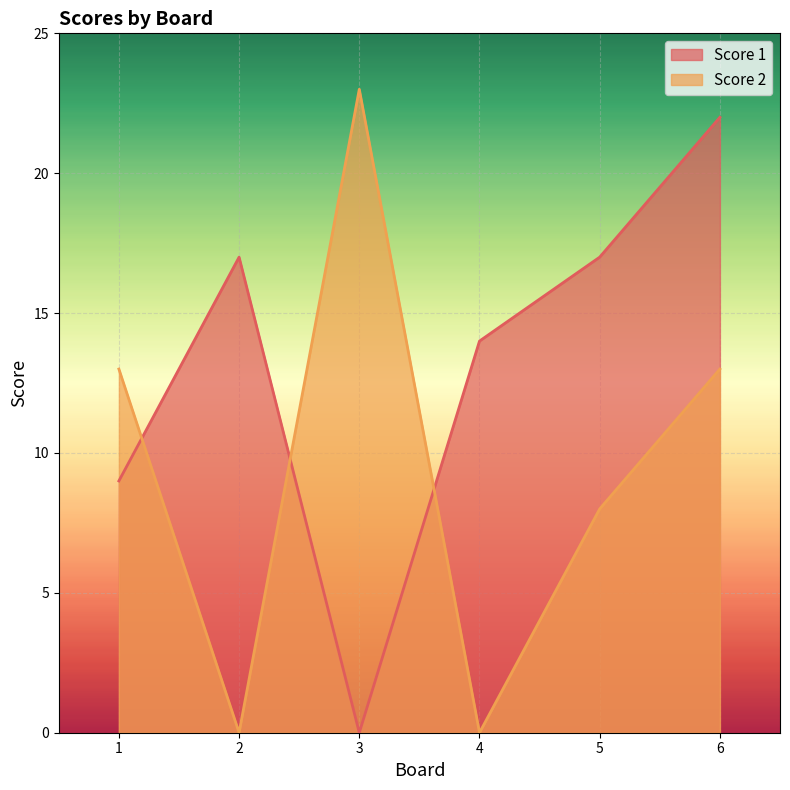

At which category does the chart reach its minimum across all series?

3